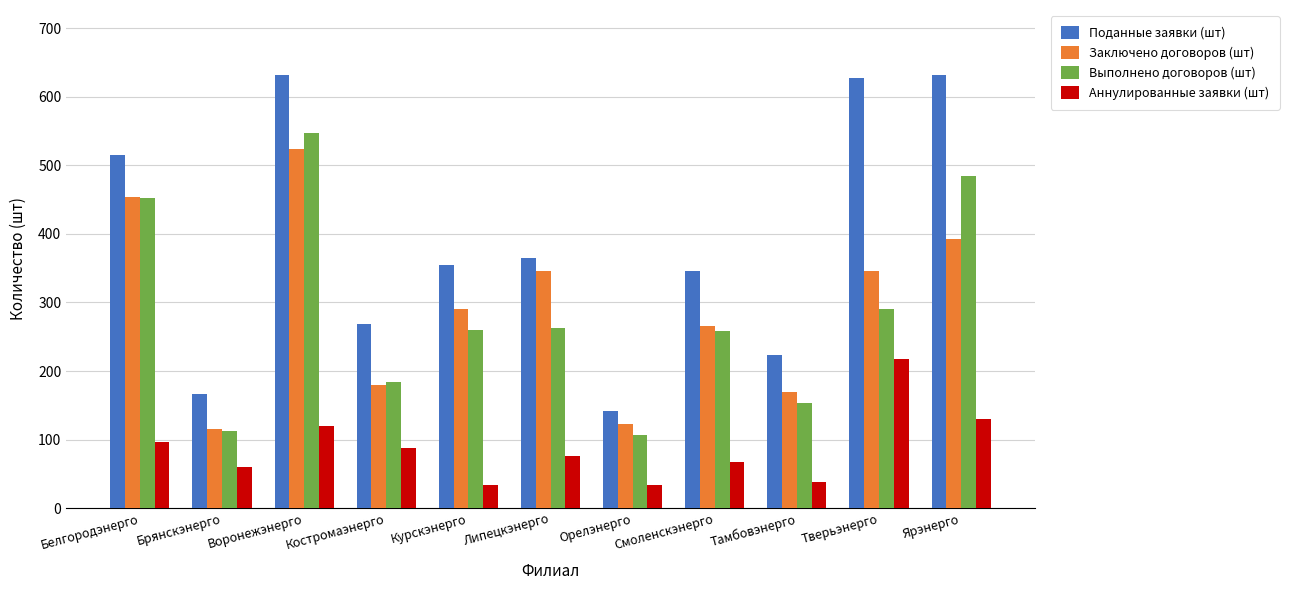

At how many categories does at least one series exceed 368?

4